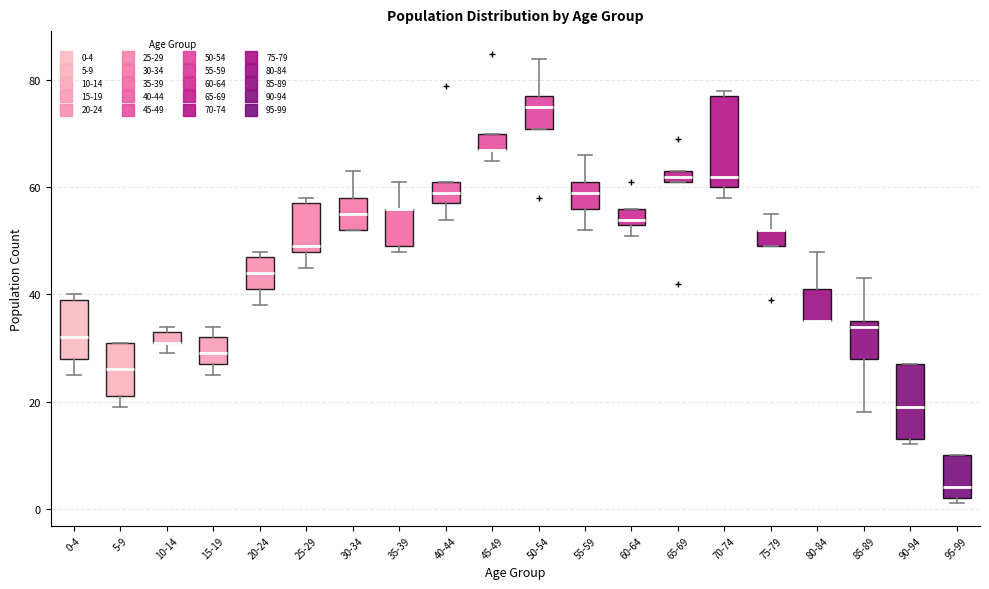

Which box is the tallest, from its lower edge to its upper edge?

70-74